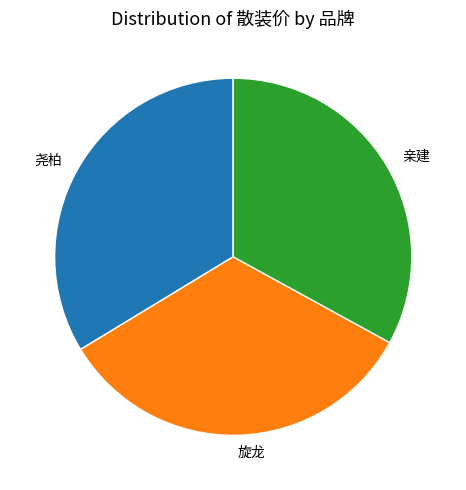

How many segments does this pie chart have?

3